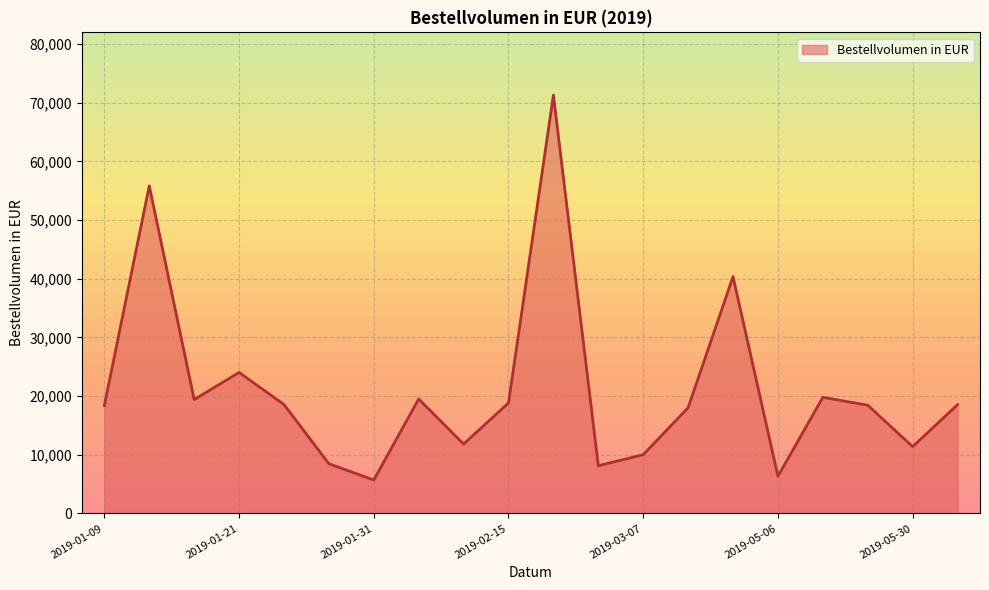

What is the maximum value shown in the chart?

71292